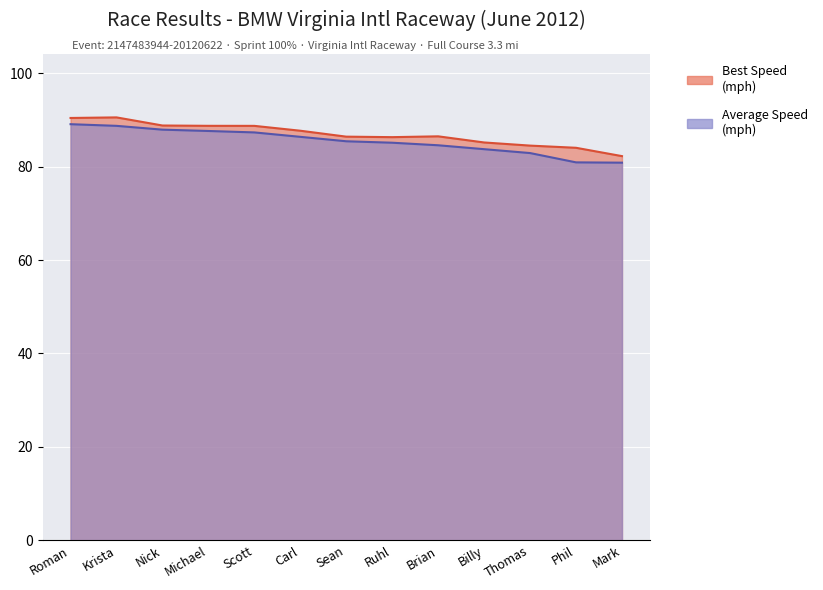

What is the difference between the highest and lowest values at Mark?

1.4